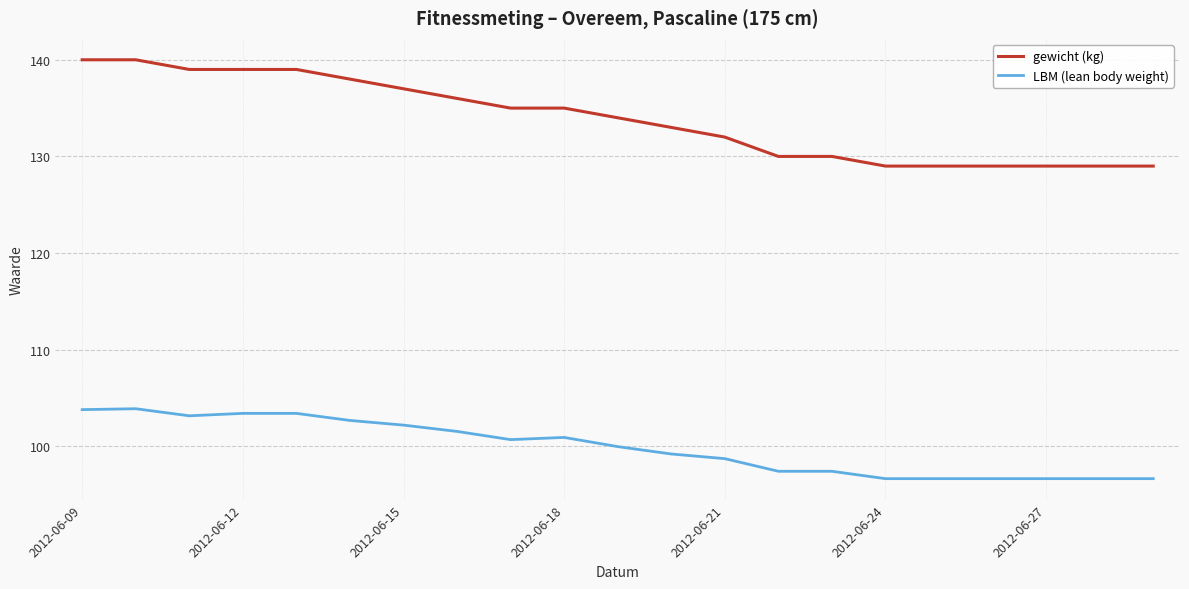

Rank the series by their average value, from highest to lowest.

gewicht (kg), LBM (lean body weight)